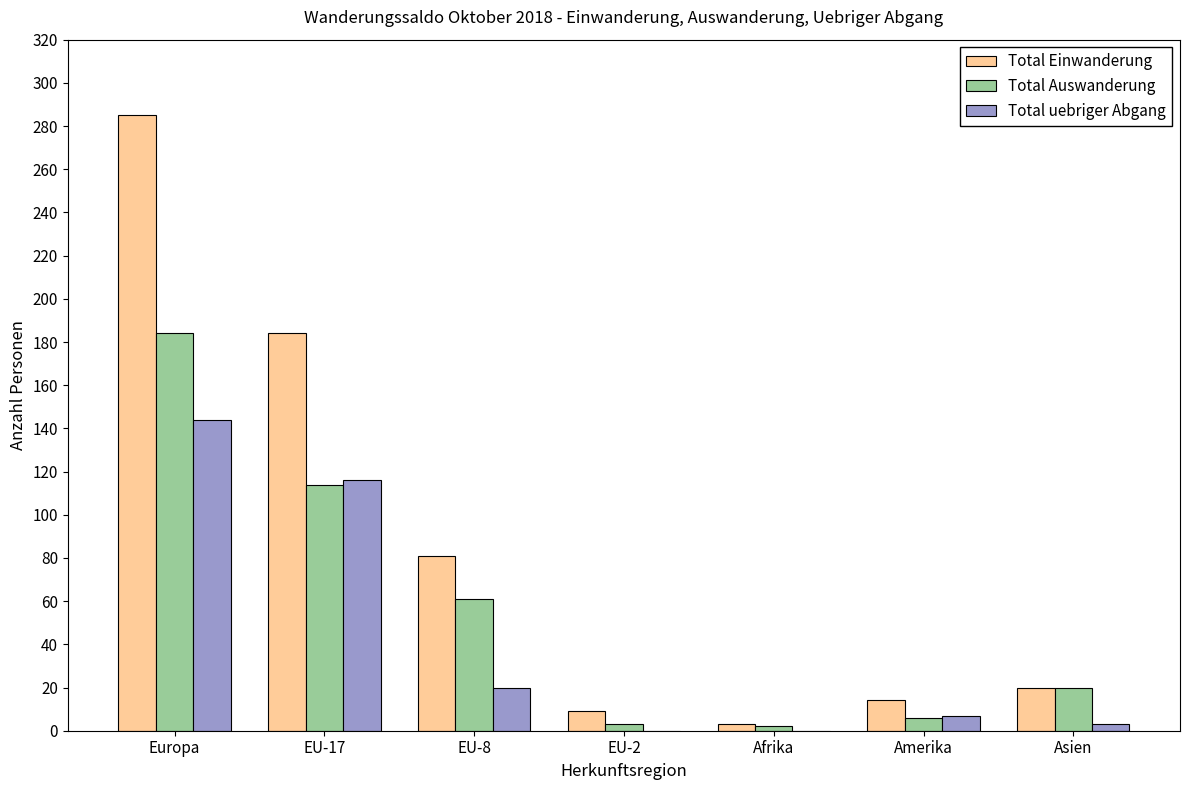

The value of Total Auswanderung at EU-17 is 114. True or false?

True